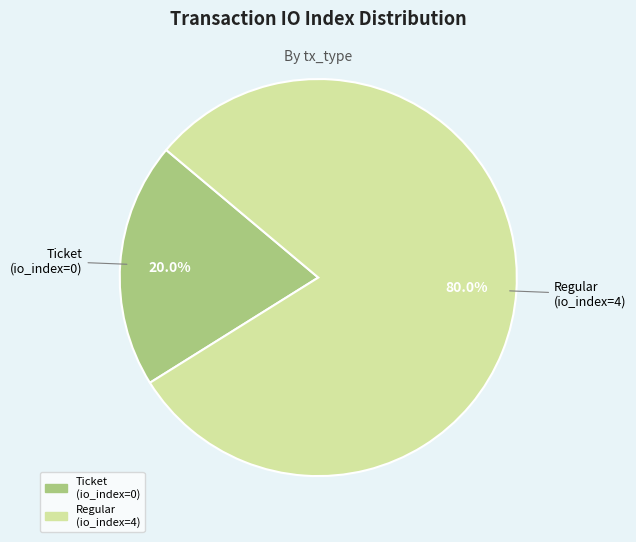

Which category has the smallest portion of the pie?

Ticket (io_index=0)